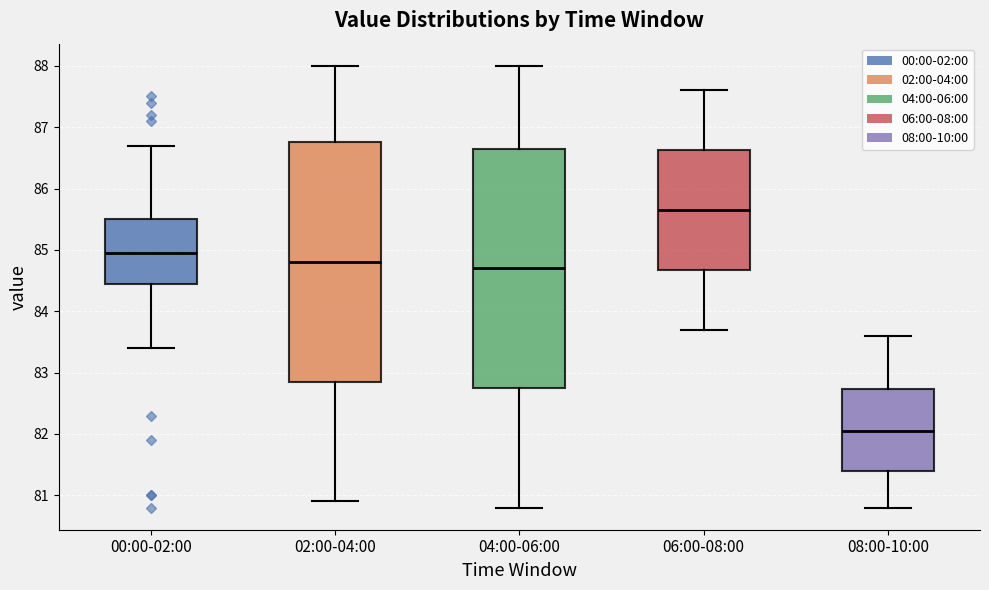

Which box has the highest median line?

06:00-08:00